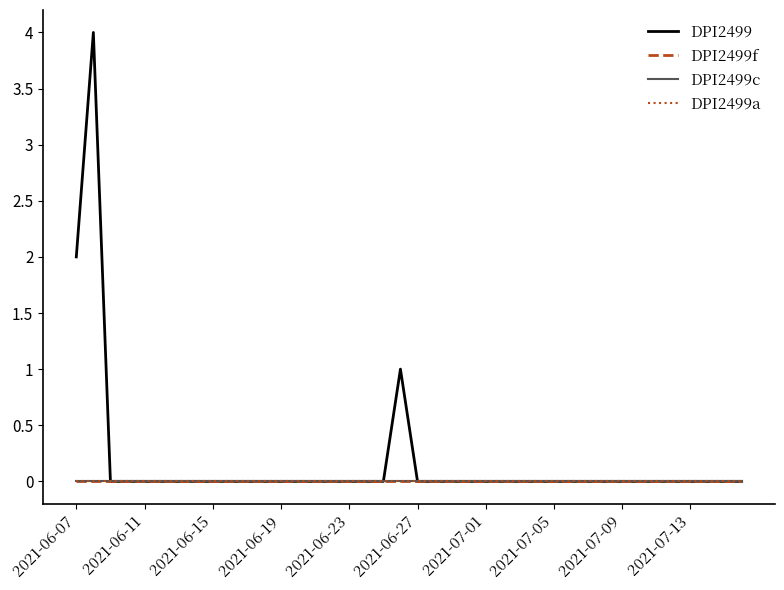

Does the chart display data point markers on the line(s)?

No